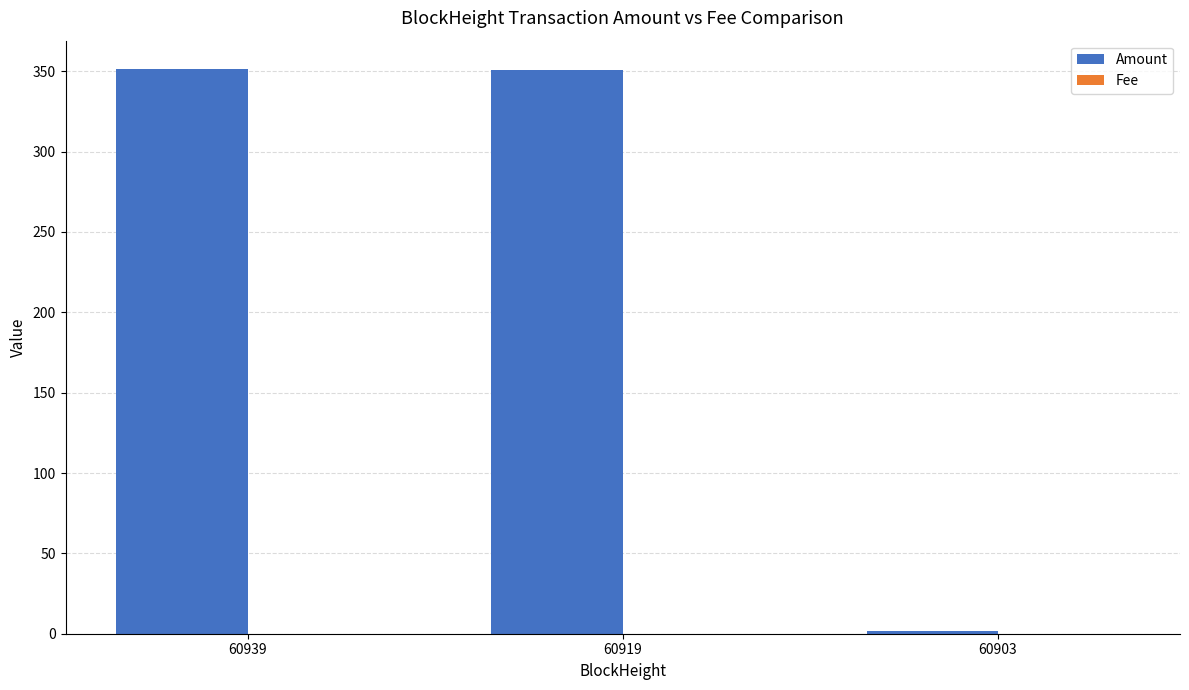

What is the maximum value shown in the chart?

351.5